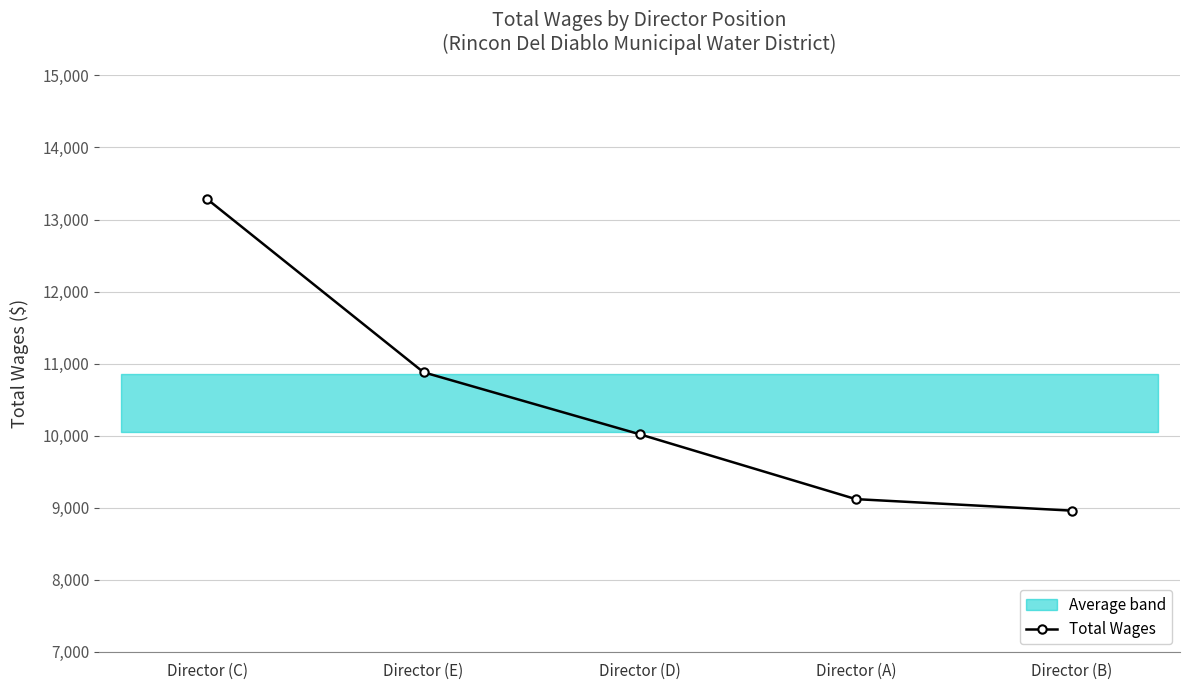

How many lines are shown in the chart?

1